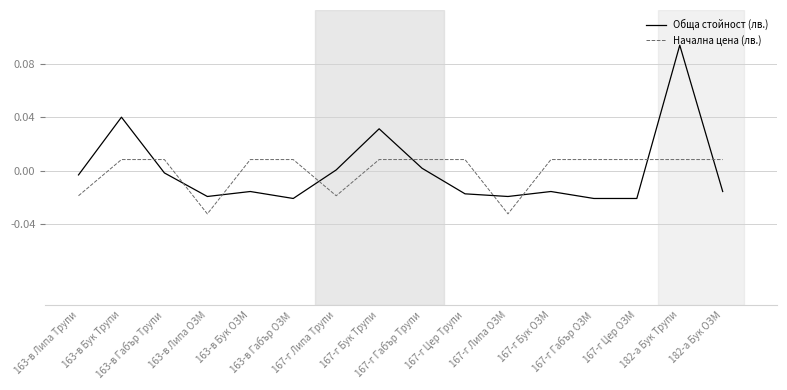

Which series has the largest range (max minus min)?

Обща стойност (лв.)